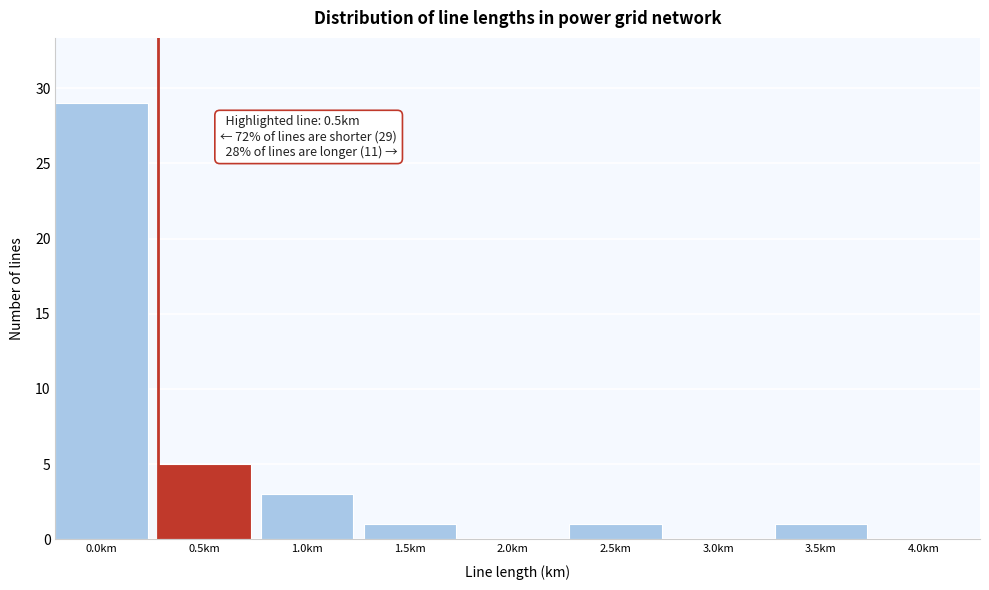

Reading left to right, extract all data points from this chart.

0.0km=29	0.5km=5	1.0km=3	1.5km=1	2.0km=0	2.5km=1	3.0km=0	3.5km=1	4.0km=0